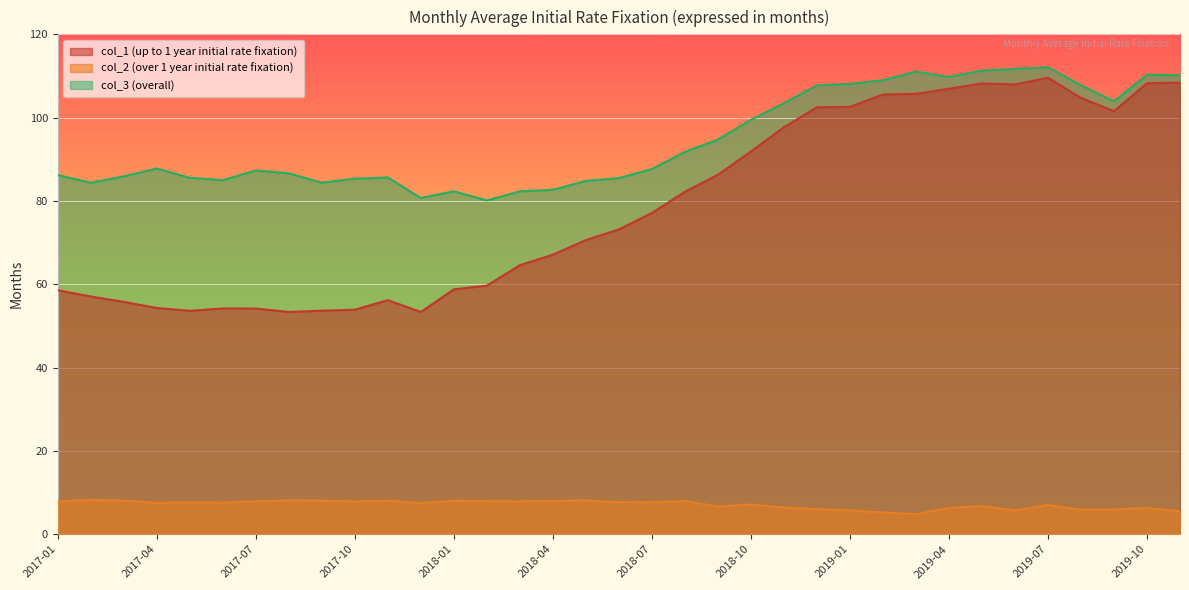

The col_1 (up to 1 year initial rate fixation) series shows 59.7 at 2018-02. True or false?

True